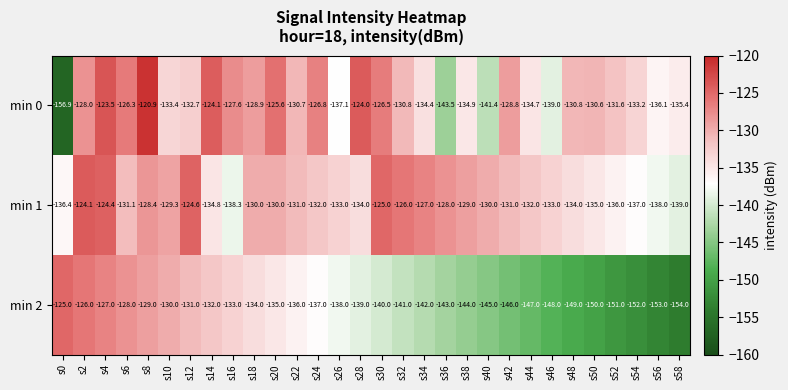

Which series changed the most between s14 and s38?

min 2